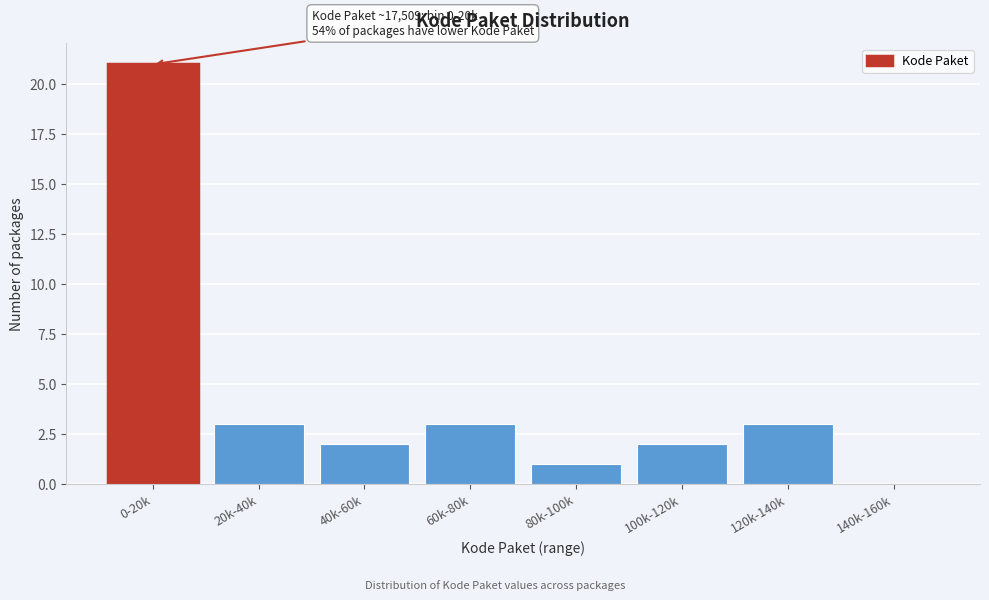

Reading left to right, extract all data points from this chart.

0-20k=21	20k-40k=3	40k-60k=2	60k-80k=3	80k-100k=1	100k-120k=2	120k-140k=3	140k-160k=0